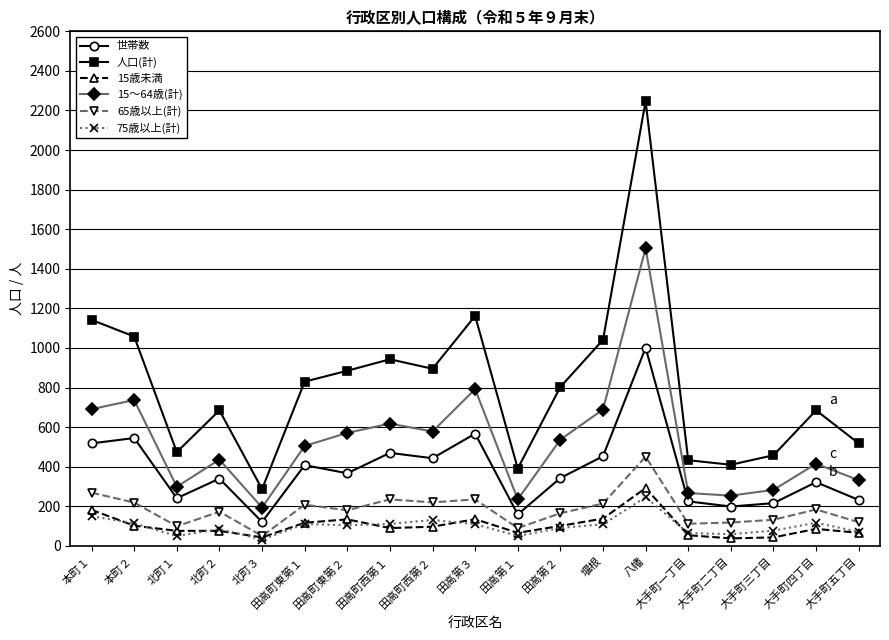

Is it true that 人口(計) equals 902 at 北町２?

False